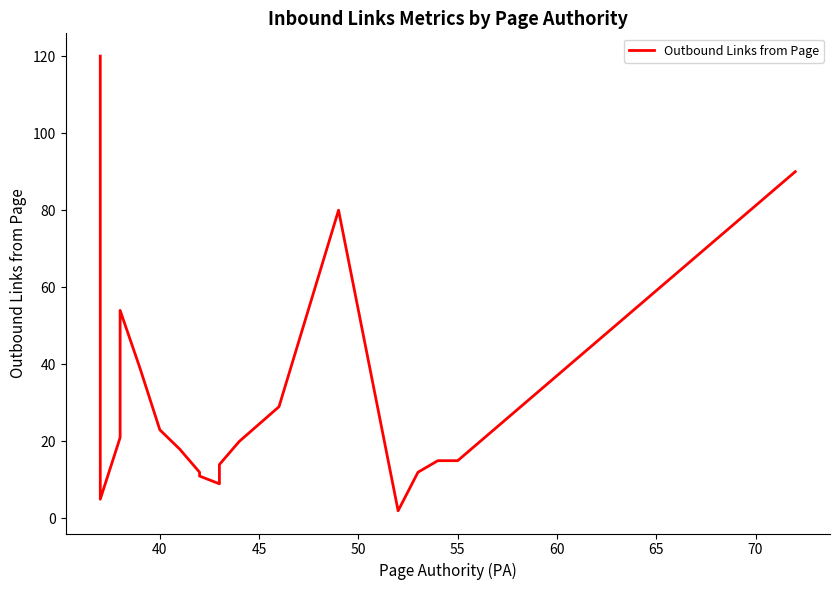

What is the greatest value displayed?

120